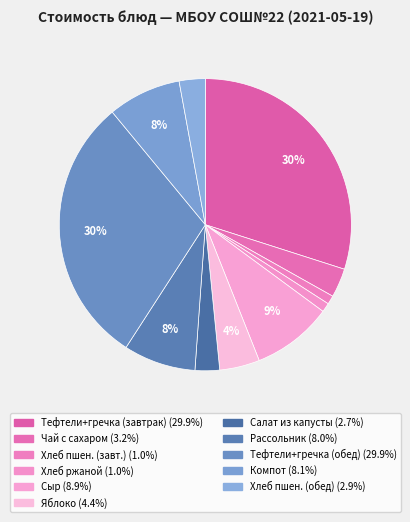

Which slice is the largest?

Тефтели говяжьи с гречневой кашей (Завтрак)